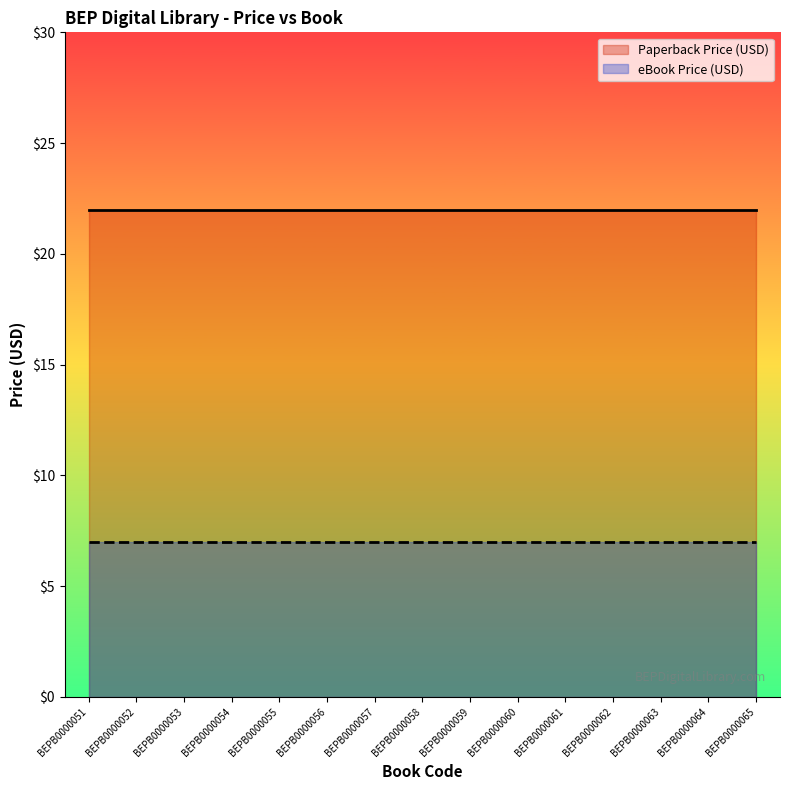

True or false: Paperback Price (USD) has a value of 31.6 at BEPB0000054.

False